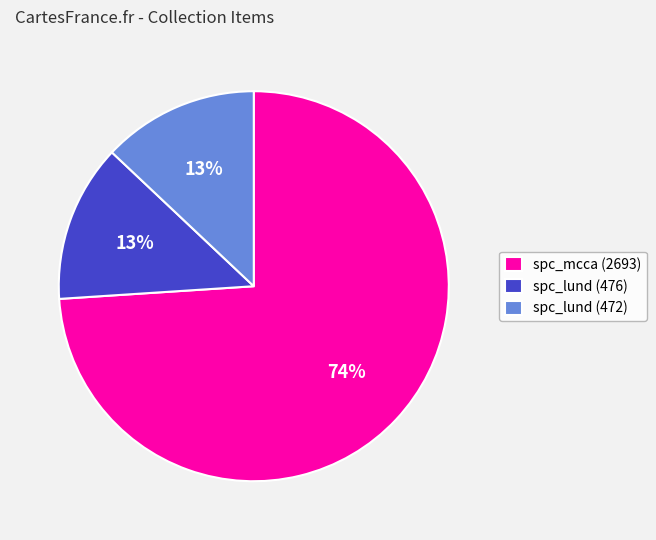

Which slice is the largest?

spc_mcca (2693)